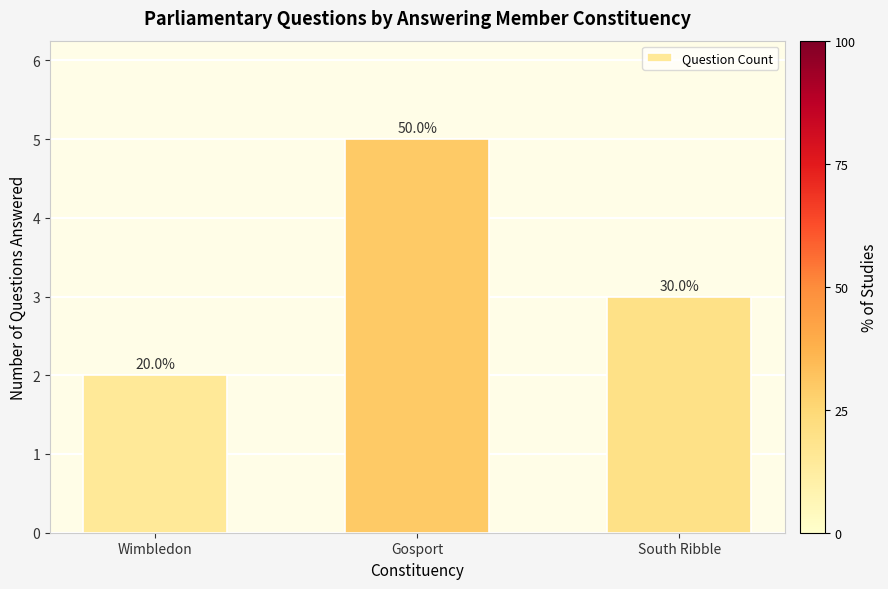

How many bars are there in total?

3